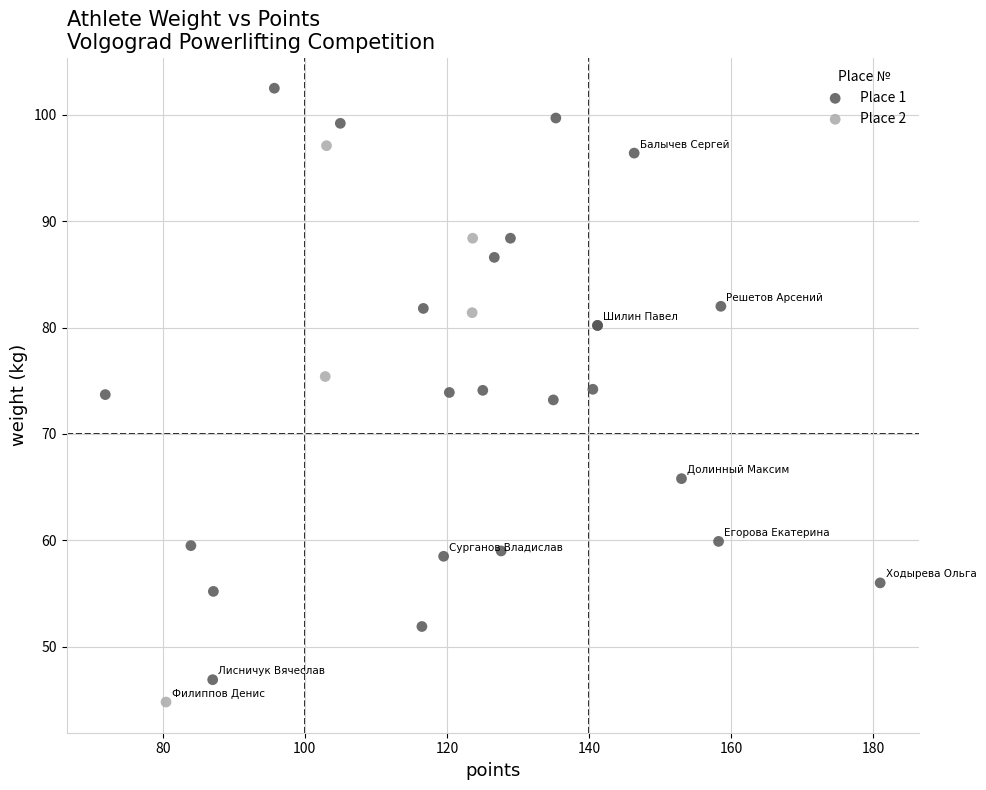

What are all the series names shown in the legend?

Place 1, Place 2